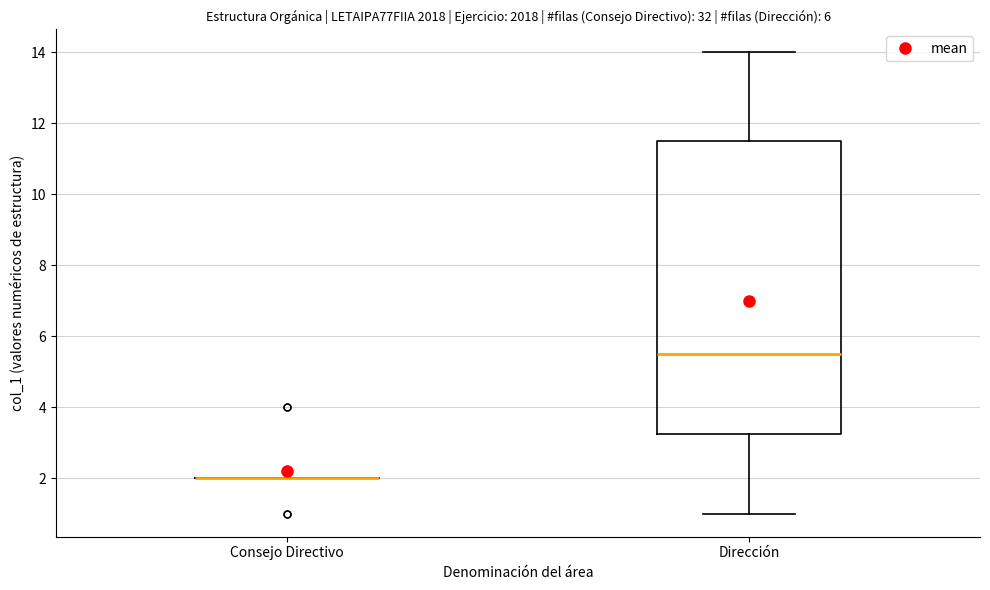

Comparing the boxes themselves (not the whiskers), which one is the tallest?

Dirección